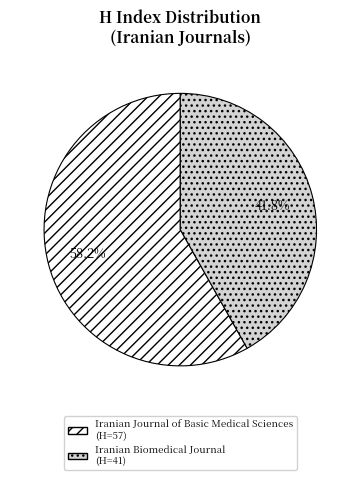

What portion of the pie excludes Iranian Biomedical Journal?

58.2%